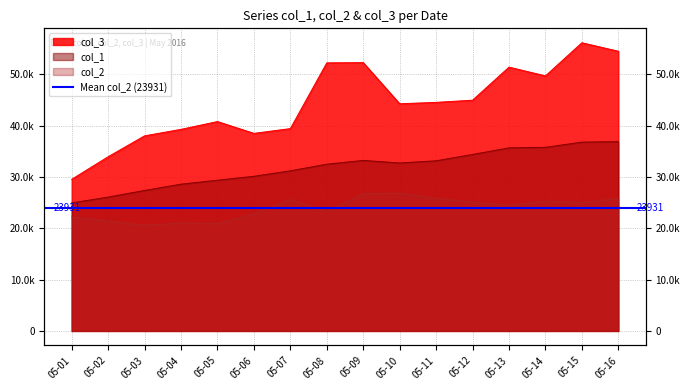

How many categories are shown in the chart?

16